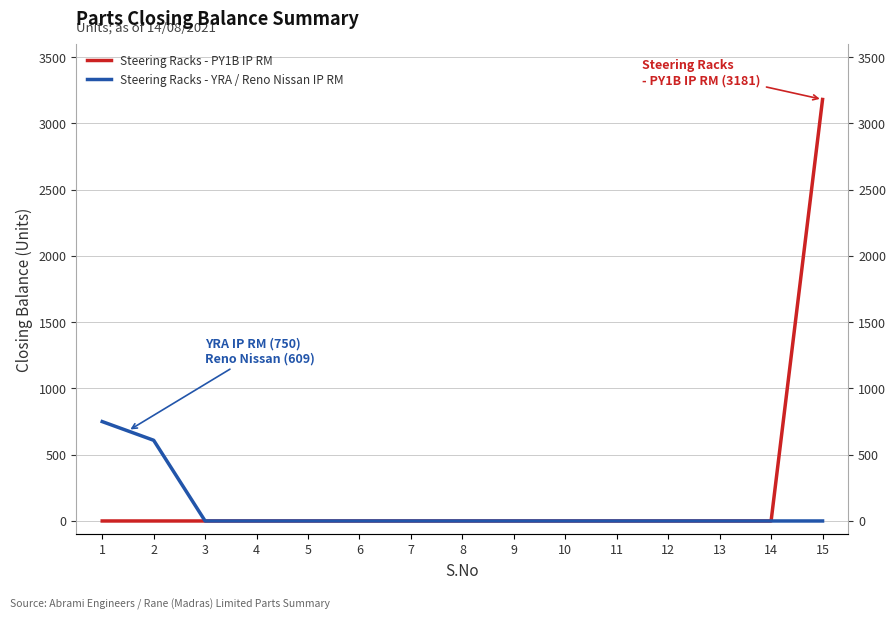

How many distinct data groups are displayed?

2